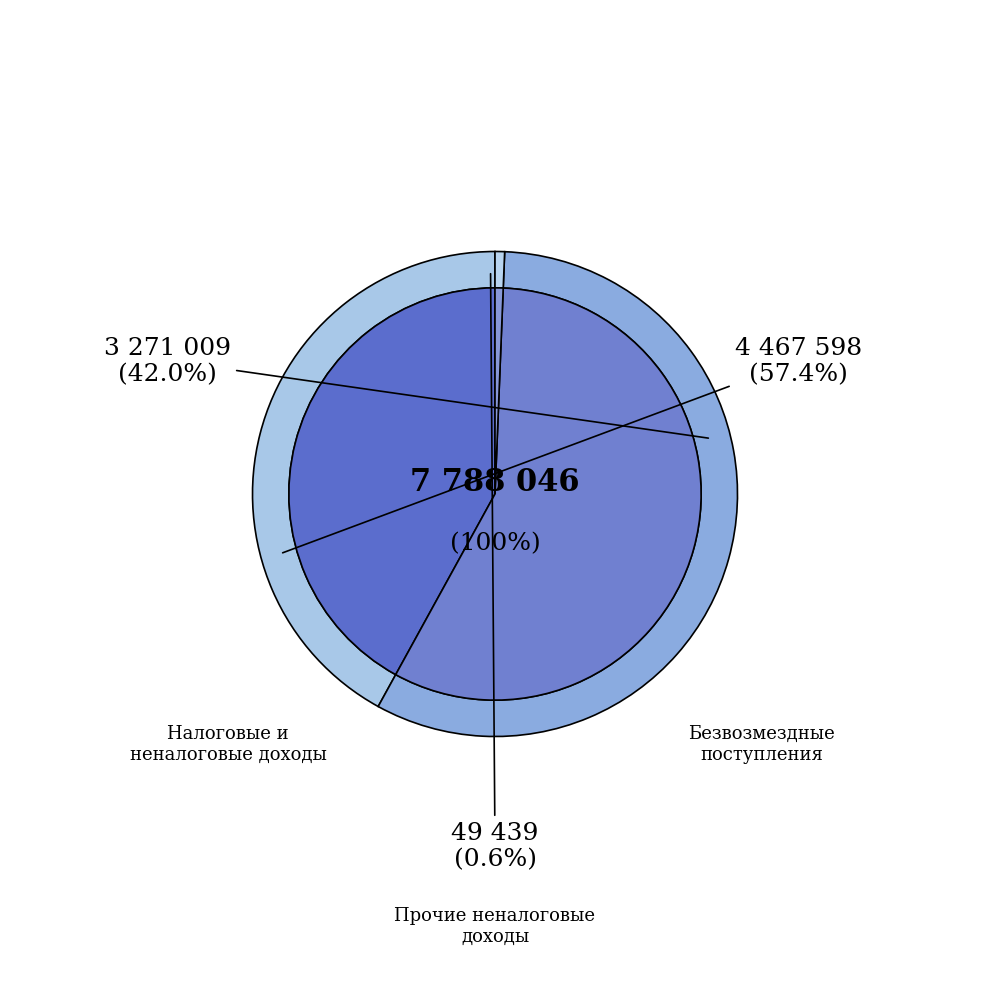

To the nearest percent, what is the average slice percentage?

33%